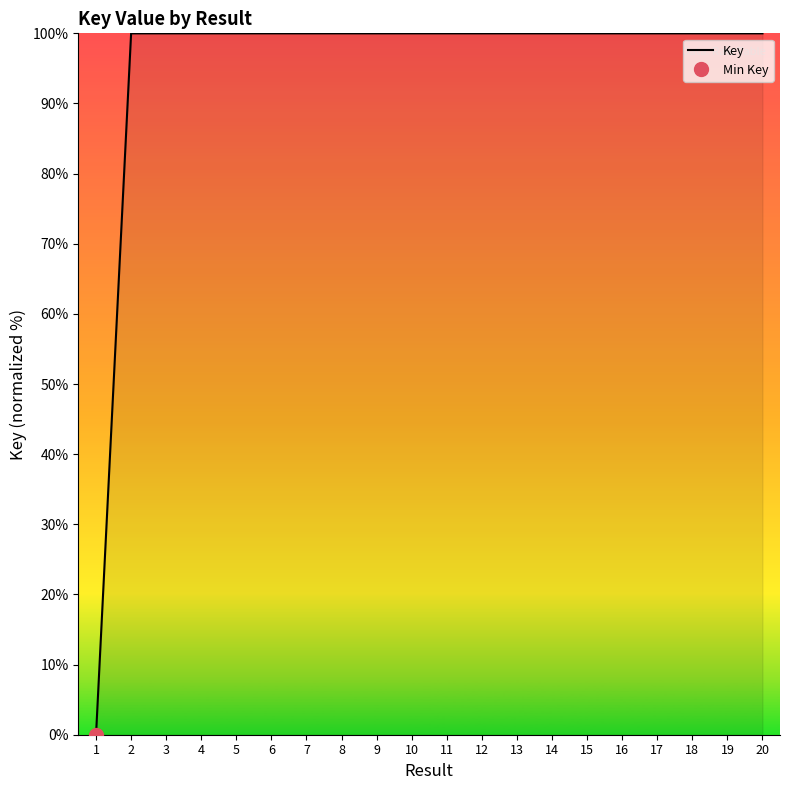

At which label does the data first exceed 99?

2